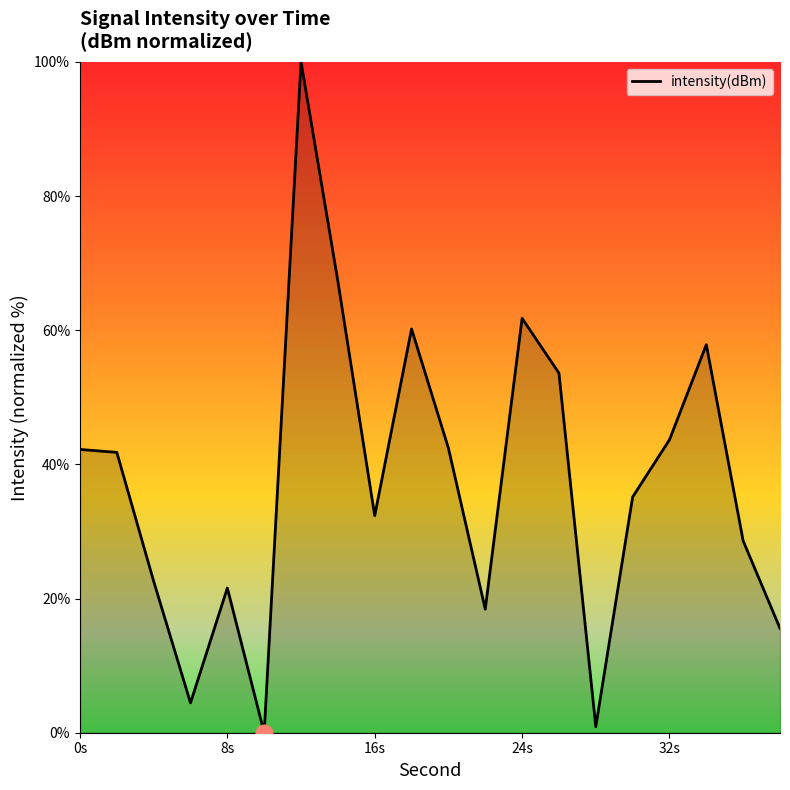

What is the maximum value shown in the chart?

100.0